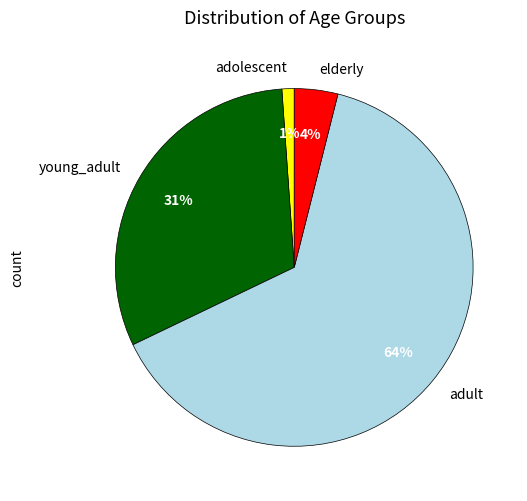

Rank the categories by value from highest to lowest.

adult, young_adult, elderly, adolescent